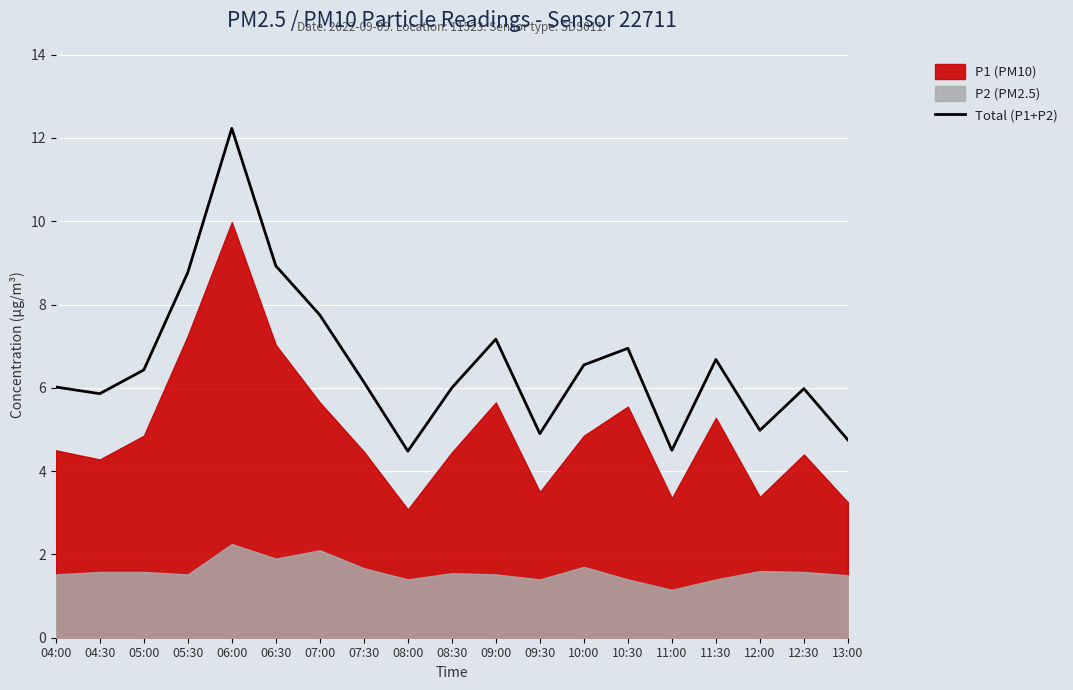

Reading left to right, list all the values displayed in this chart.

6.0	5.9	6.4	8.8	12.2	8.9	7.8	6.1	4.5	6.0	7.2	4.9	6.5	6.9	4.5	6.7	5.0	6.0	4.8